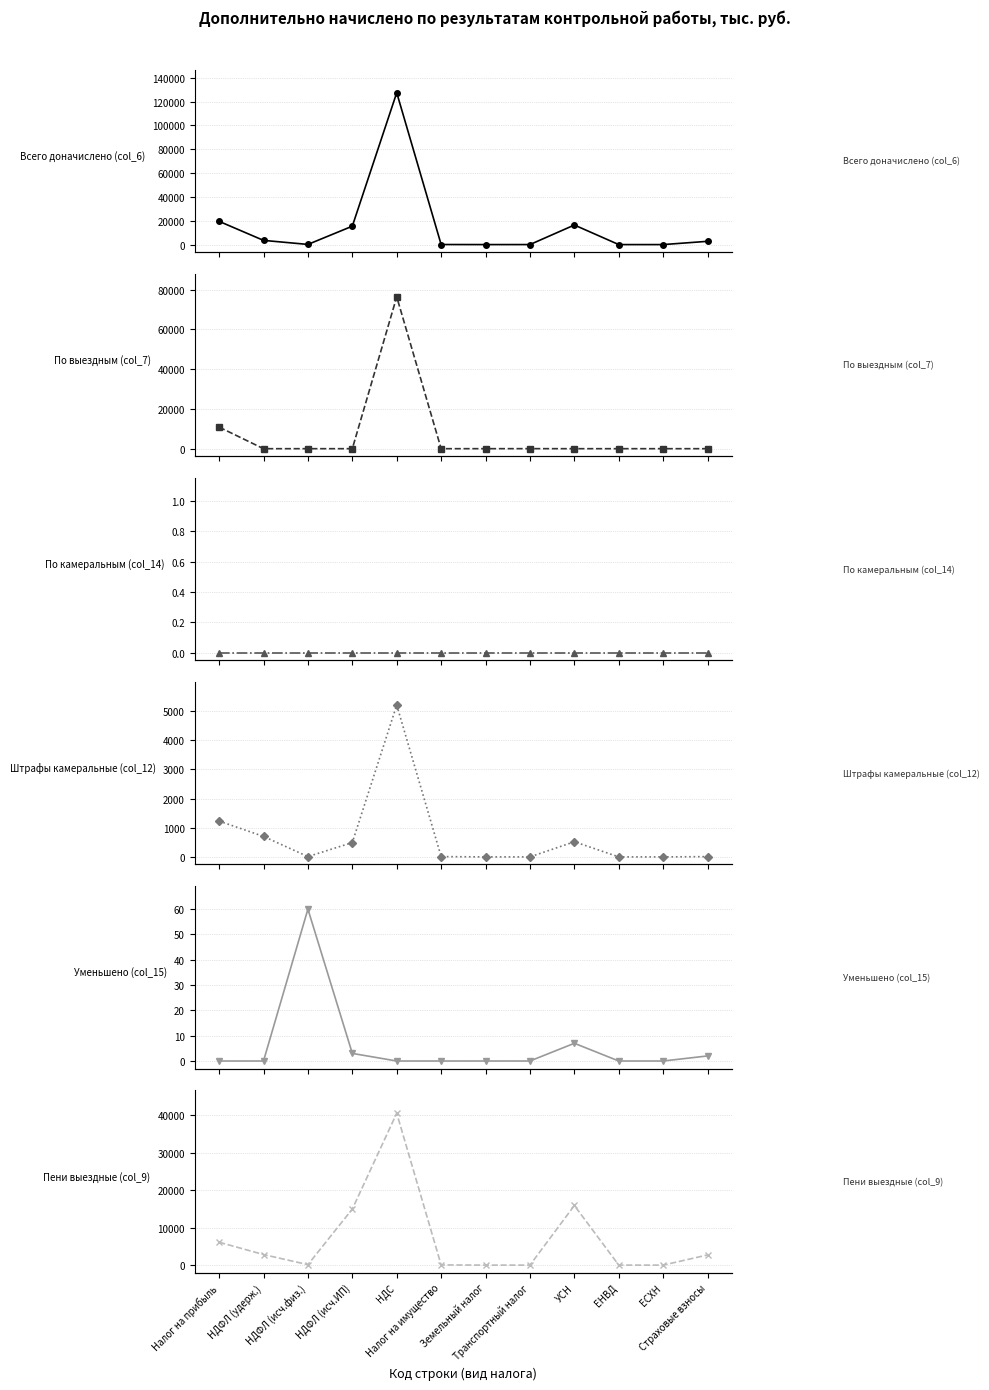

Reading left to right, transcribe all the data shown in this chart.

Всего доначислено (col_6): 19502	3525	131	15437	127406	56	5	16	16416	0	0	2738
По выездным (col_7): 10847	0	0	0	76320	0	4	16	0	0	0	0
По камеральным (col_14): 0	0	0	0	0	0	0	0	0	0	0	0
Штрафы камеральные (col_12): 1228	702	10	491	5204	10	0	0	519	0	0	9
Уменьшено (col_15): 0	0	60	3	0	0	0	0	7	0	0	2
Пени выездные (col_9): 6099	2820	121	14946	40499	46	1	0	15897	0	0	2714